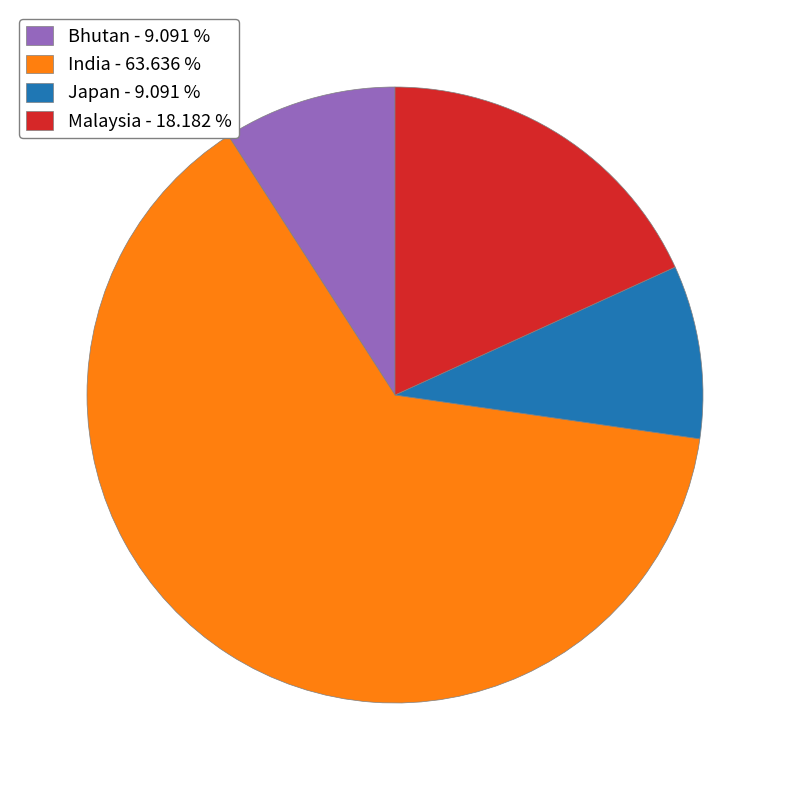

Which slice is the largest?

India